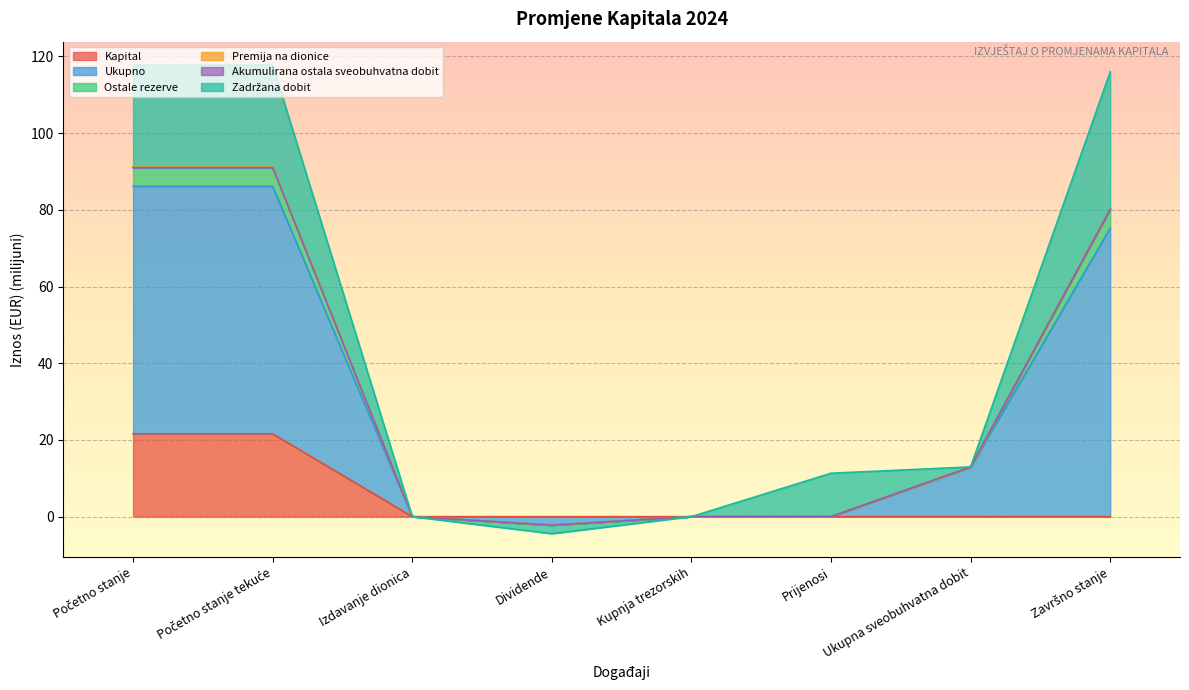

True or false: Ostale rezerve and Premija na dionice cross at least once.

False